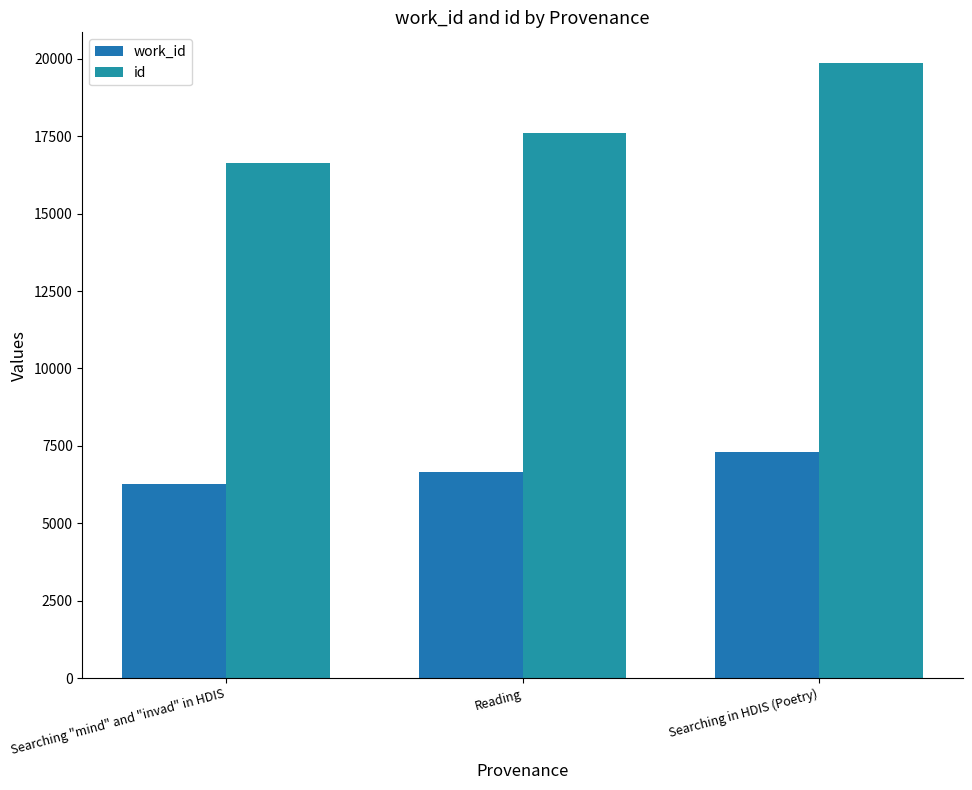

At which category does the chart reach its minimum across all series?

Searching "mind" and "invad" in HDIS